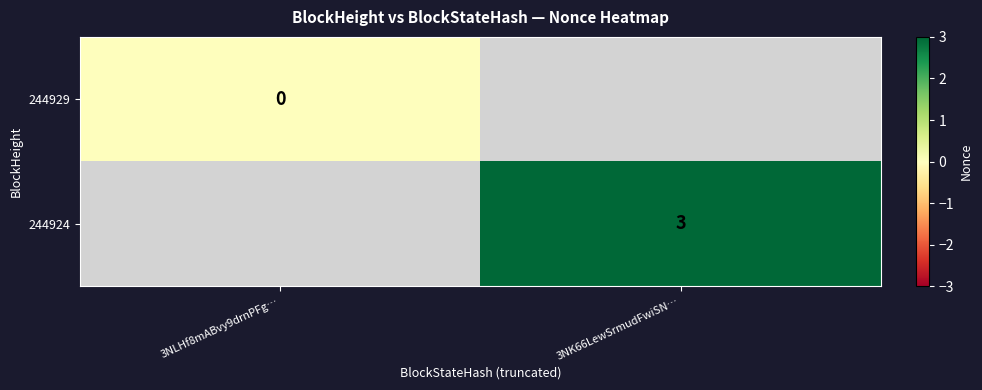

What is the greatest value displayed?

3.0